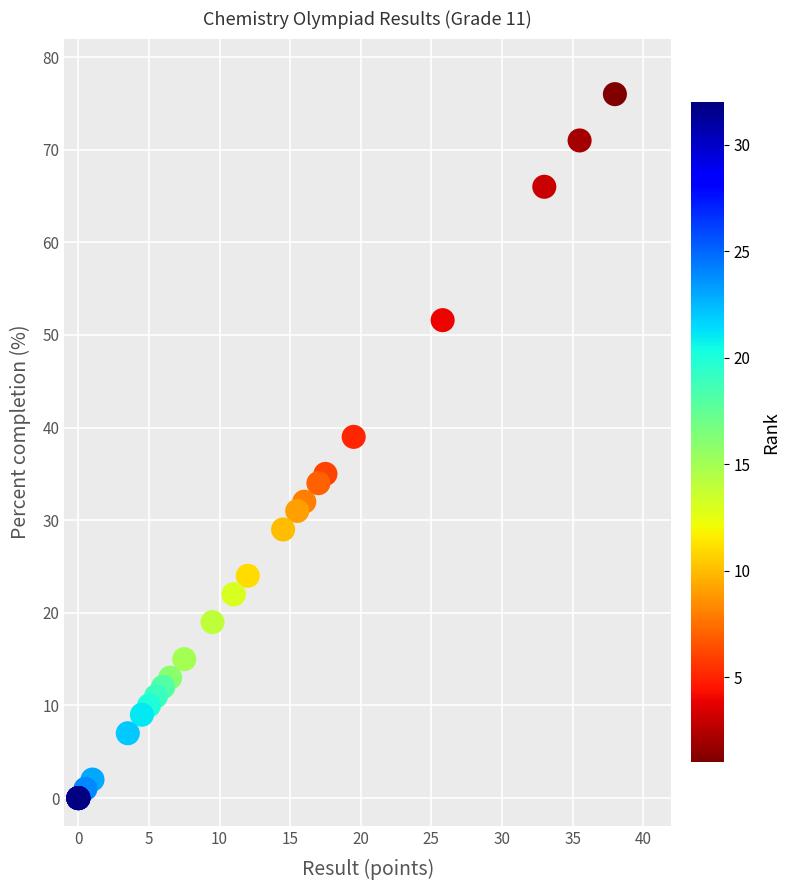

What Y value in the scatter plot is closest to 38?

39.0